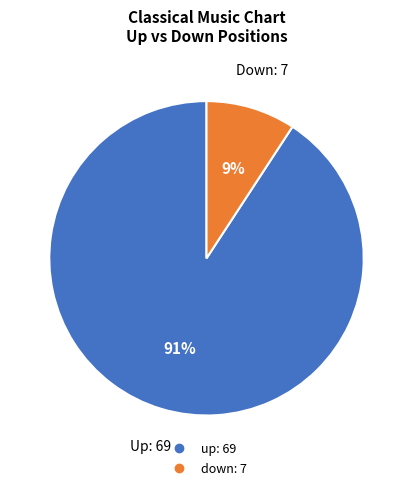

Count the number of slices in the pie.

2